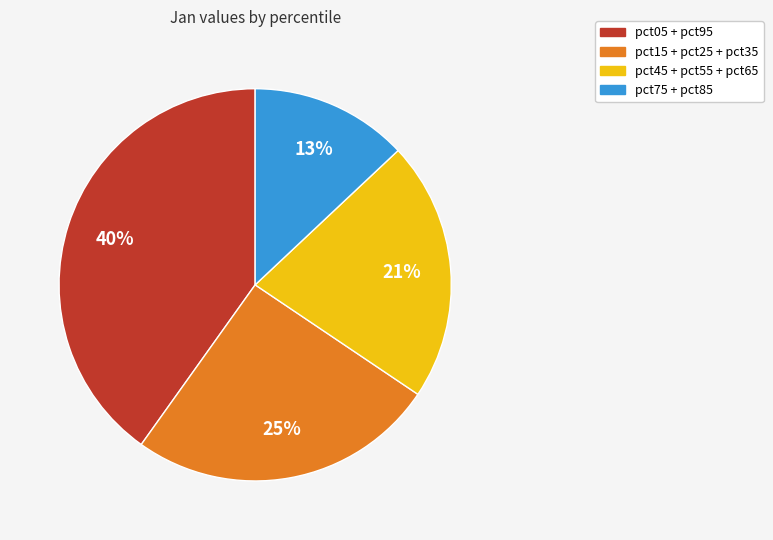

To the nearest percent, what is the difference between the largest and smallest slice percentages?

27%